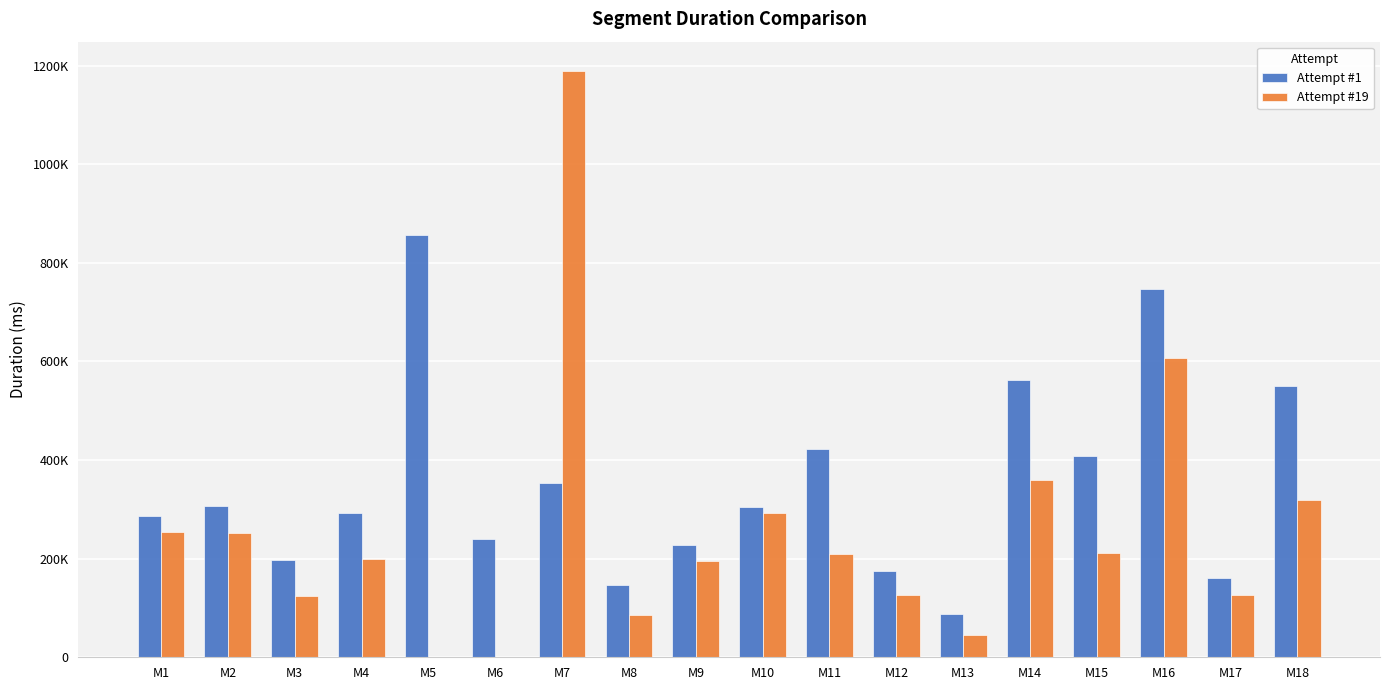

What is the minimum value for Attempt #19?

46040.0